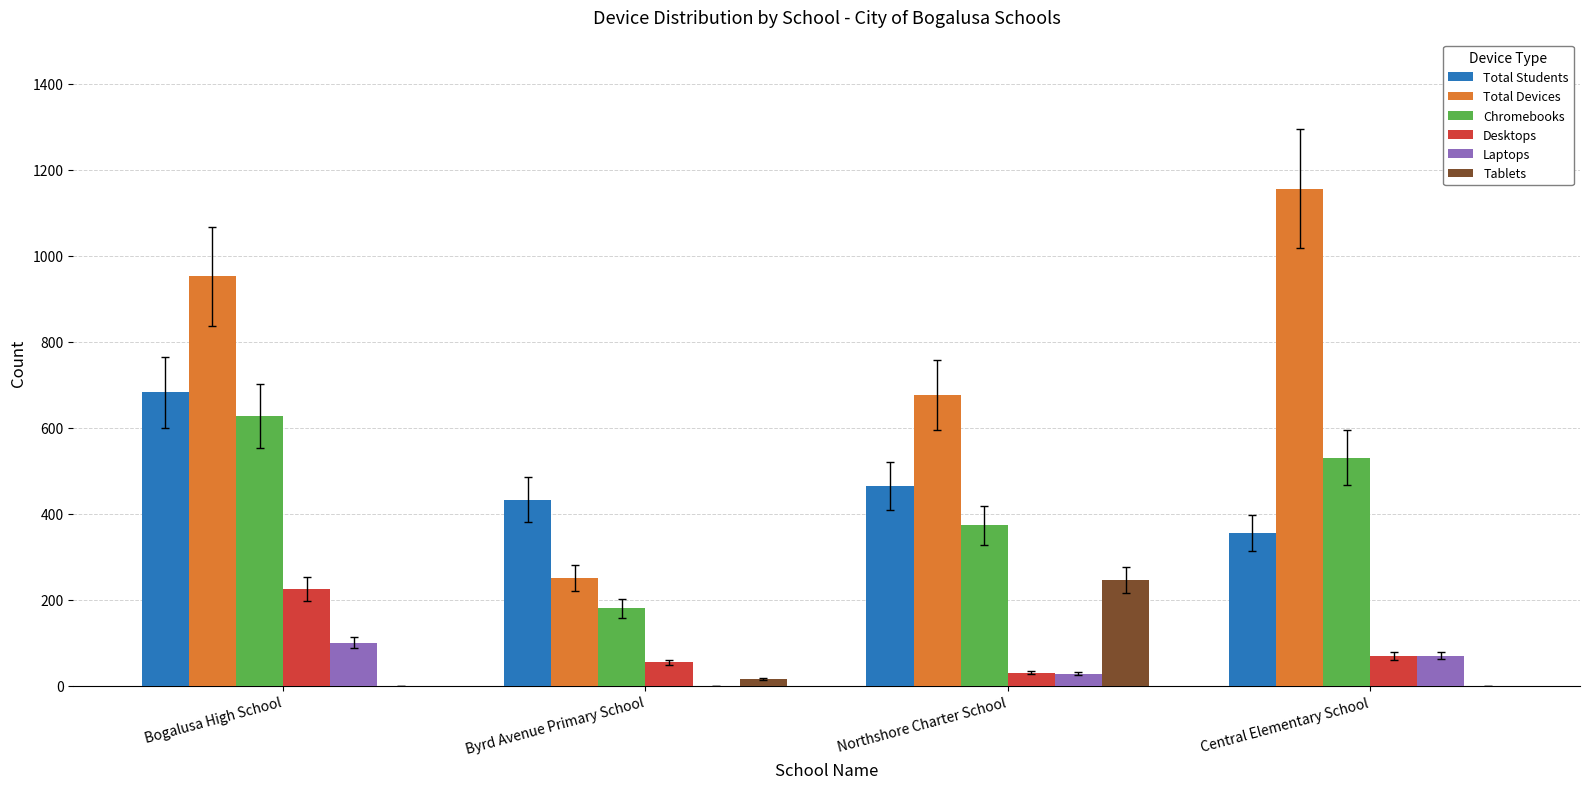

Are the bars horizontal?

No